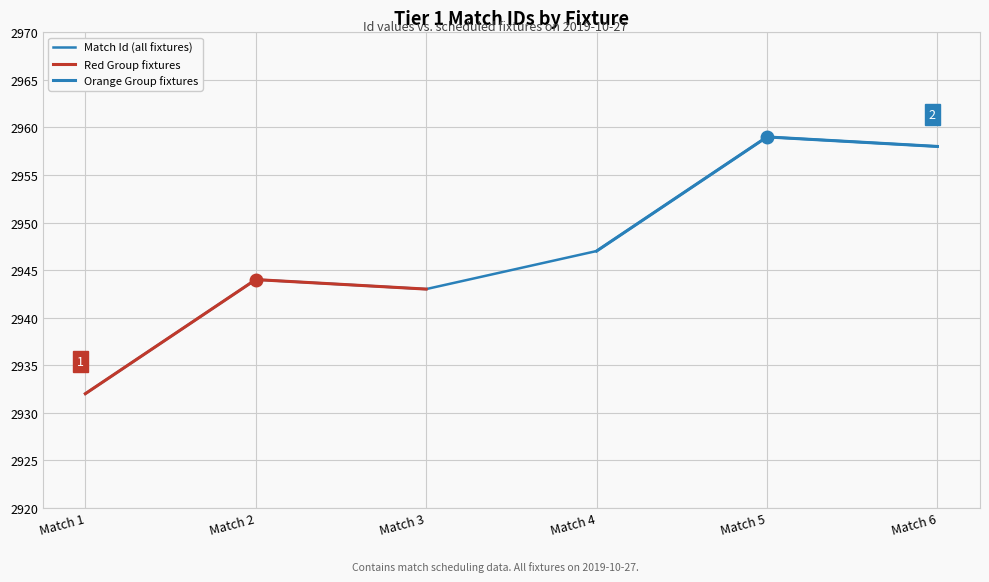

What is the minimum value shown in the chart?

2932